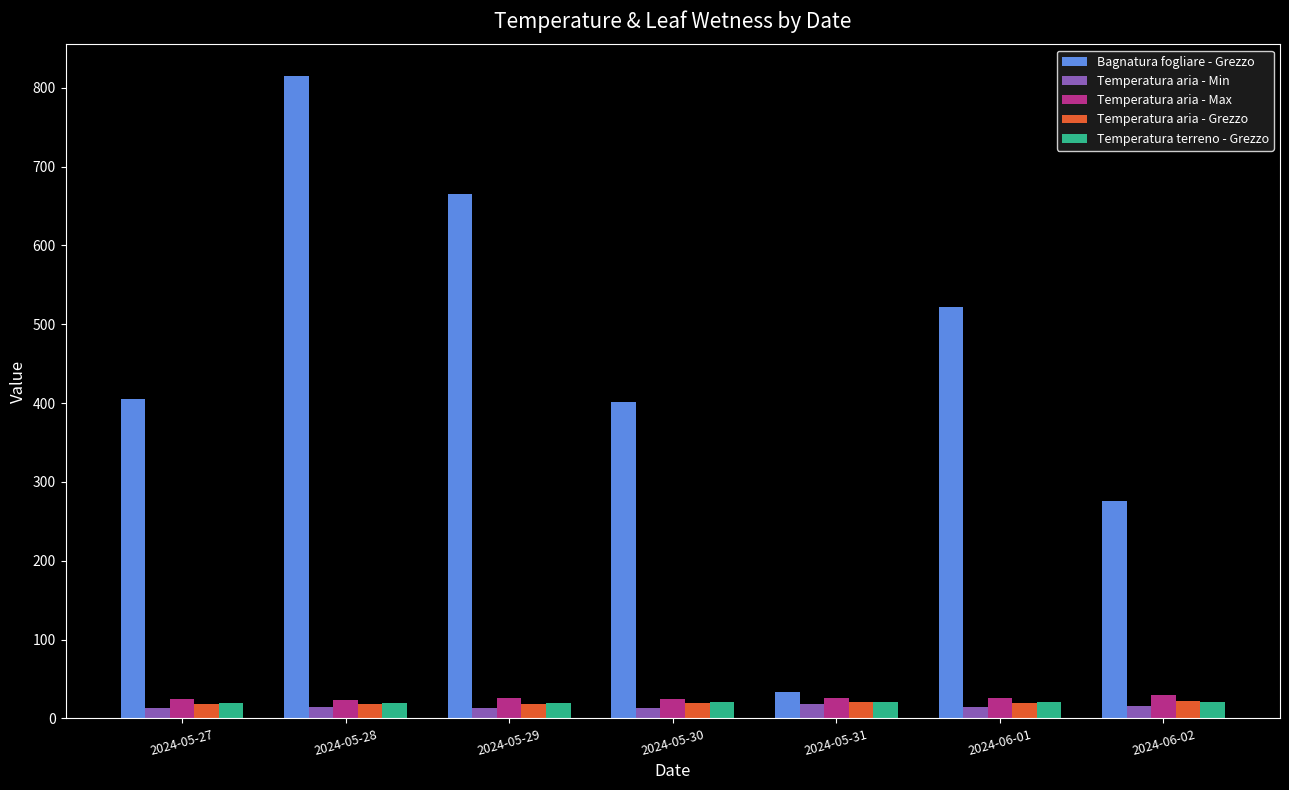

Which series has the widest spread of values?

Bagnatura fogliare - Grezzo